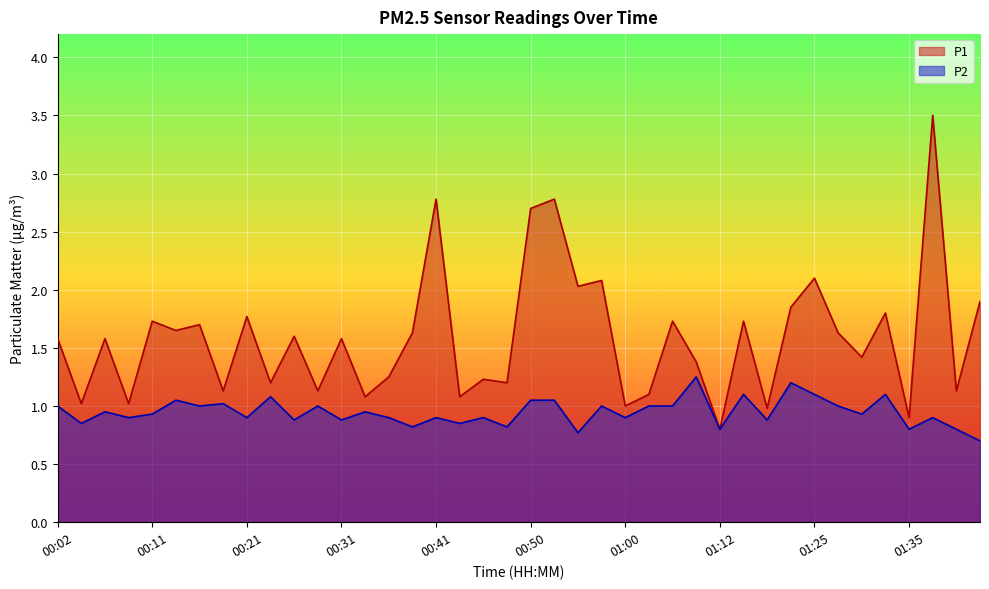

At which label does P1 reach its peak?

01:38